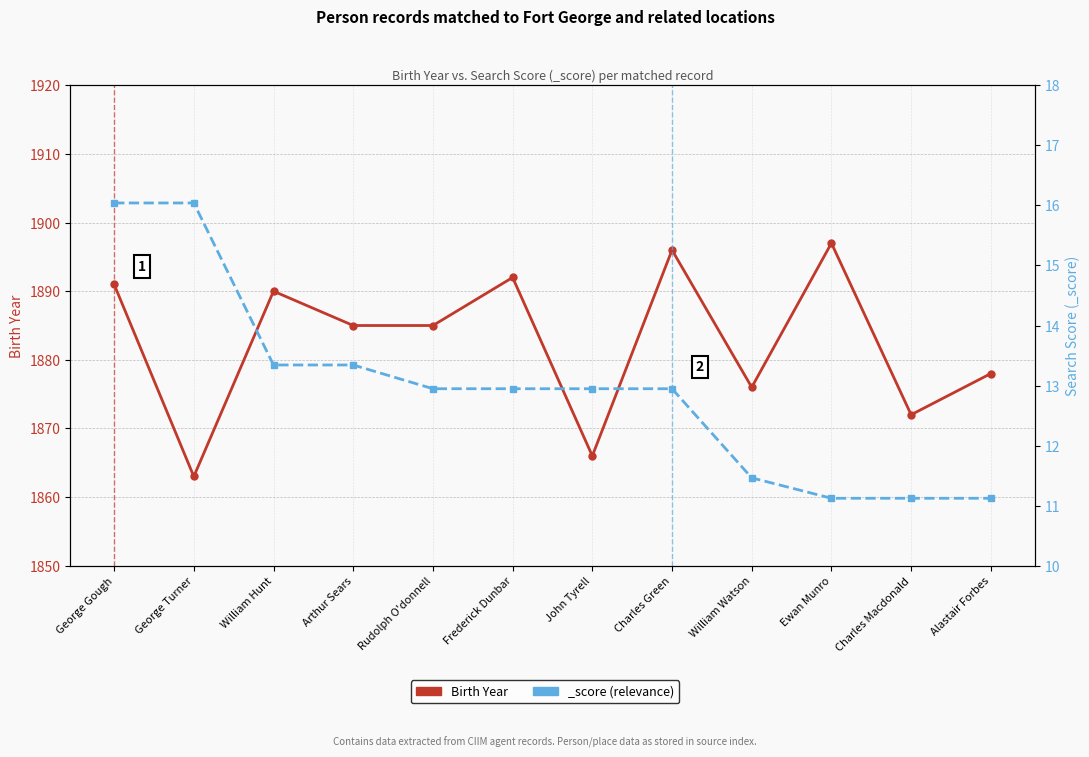

Reading left to right, transcribe all the data shown in this chart.

1891	1863	1890	1885	1885	1892	1866	1896	1876	1897	1872	1878